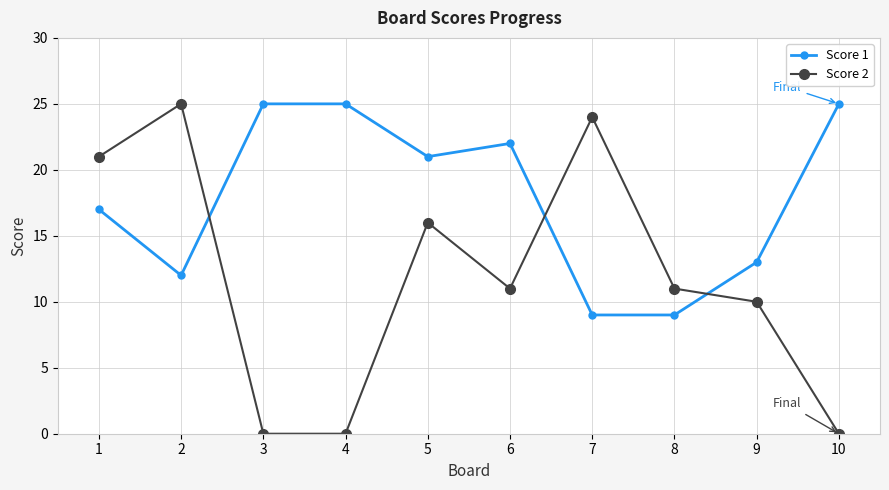

Which series ends up on top after the final intersection of Score 1 and Score 2?

Score 1